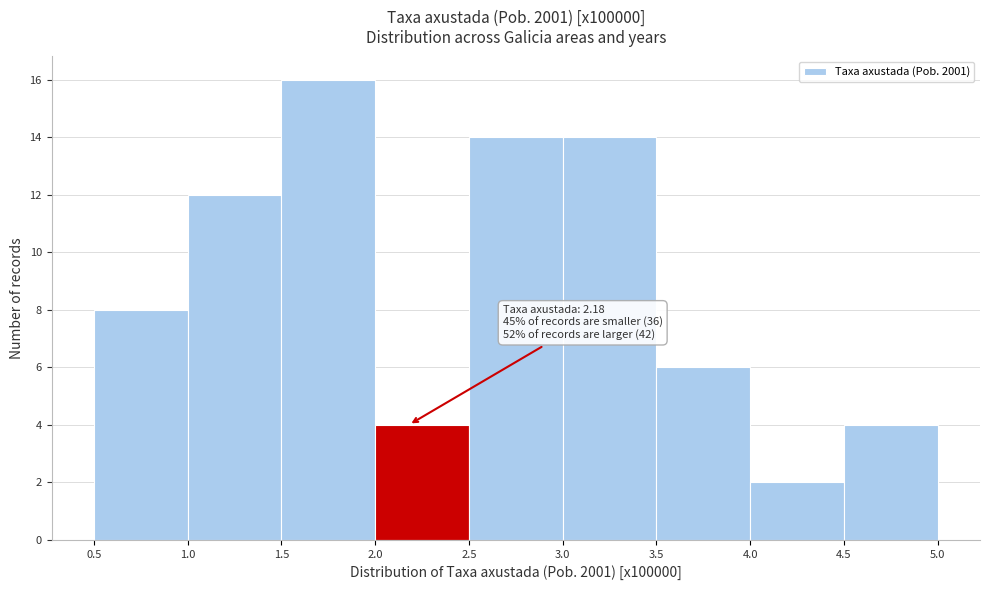

Which range on the x-axis has the tallest bar?

1.5 to 2.0